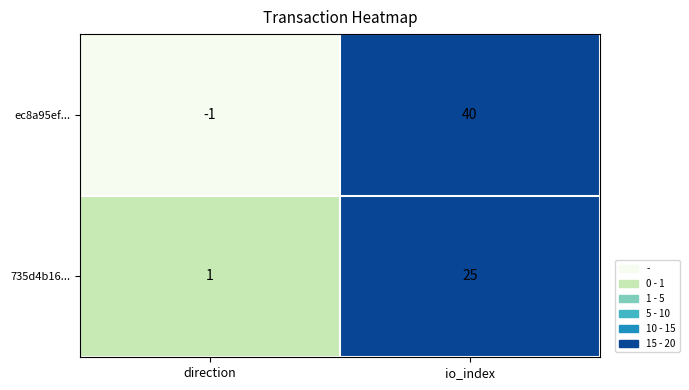

Reading left to right, extract all data points from this chart.

ec8a95ef...: direction=-1	io_index=40
735d4b16...: direction=1	io_index=25